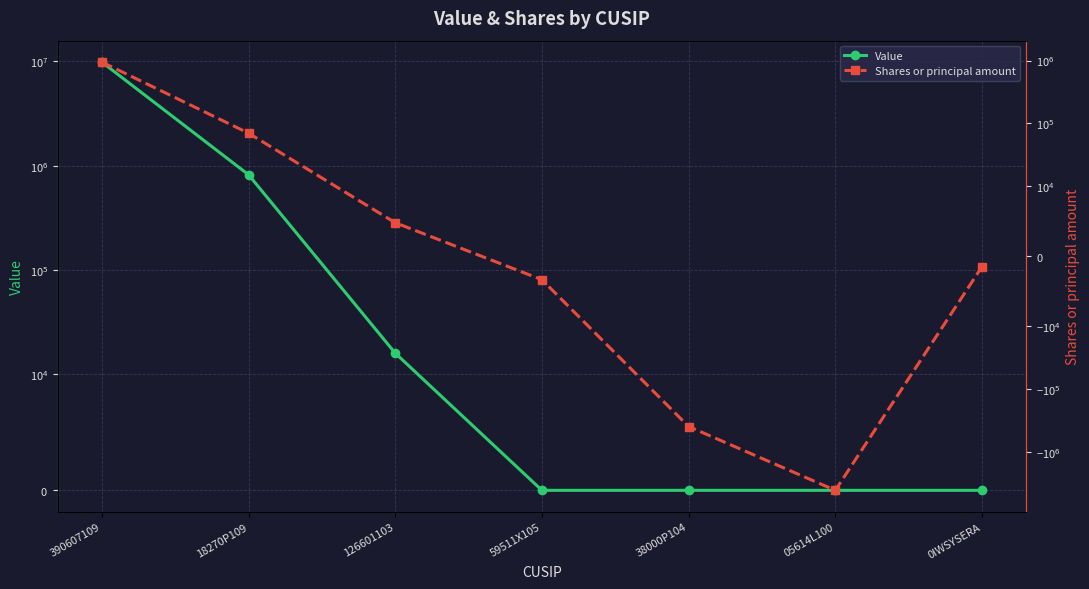

What position from the right is 0IWSYSERA?

1